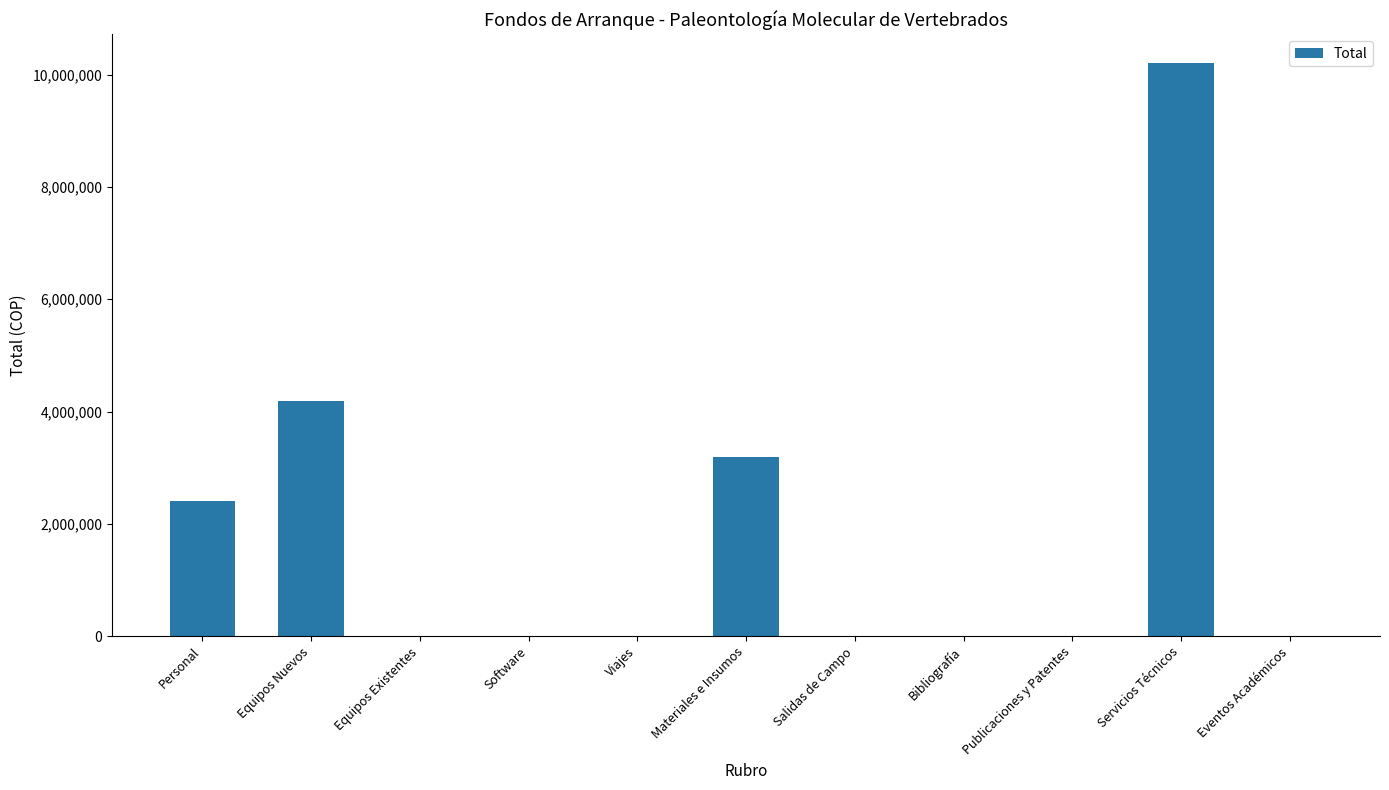

What is the sum of the values at Bibliografía and Personal?

2400000